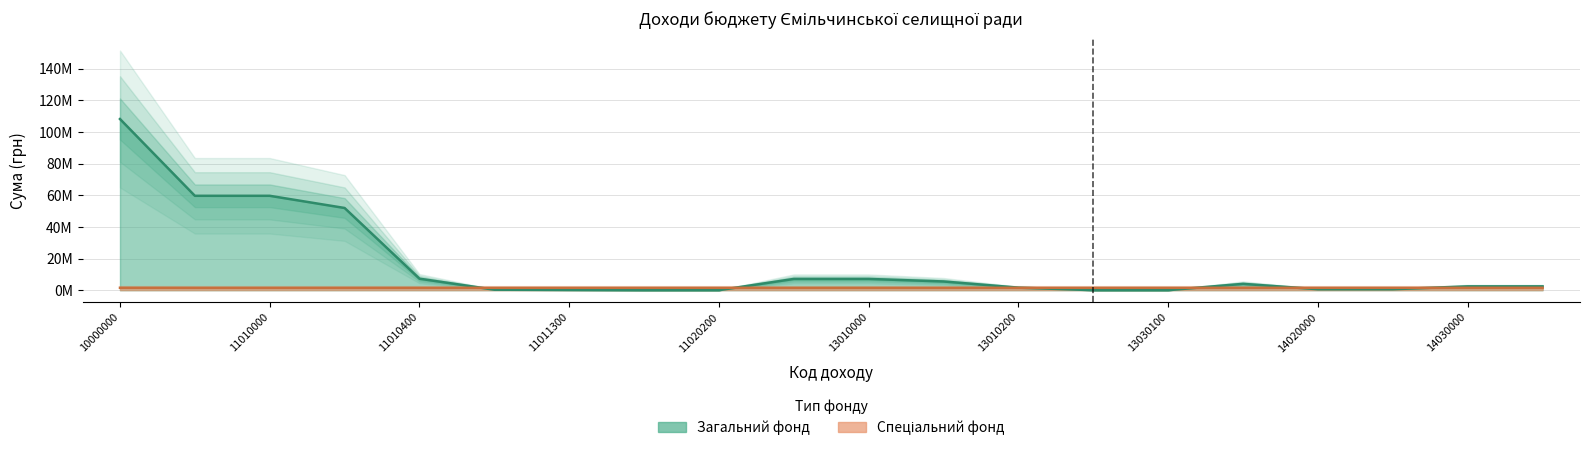

Reading left to right, transcribe all the data shown in this chart.

Загальний фонд: 10000000=108134518	11000000=59624702	11010000=59623368	11010100=51925300	11010400=7250778	11010500=300000	11011300=147290	11020000=1334	11020200=1334	13000000=7103000	13010000=7100000	13010100=5500000	13010200=1600000	13030000=3000	13030100=3000	14000000=4000000	14020000=600000	14021900=600000	14030000=2400000	14031900=2400000
Спеціальний фонд: 10000000=1530000	11000000=1500000	11010000=1500000	11010100=1500000	11010400=1500000	11010500=1500000	11011300=1500000	11020000=1500000	11020200=1500000	13000000=1500000	13010000=1500000	13010100=1500000	13010200=1500000	13030000=1500000	13030100=1500000	14000000=1500000	14020000=1500000	14021900=1500000	14030000=1500000	14031900=1500000